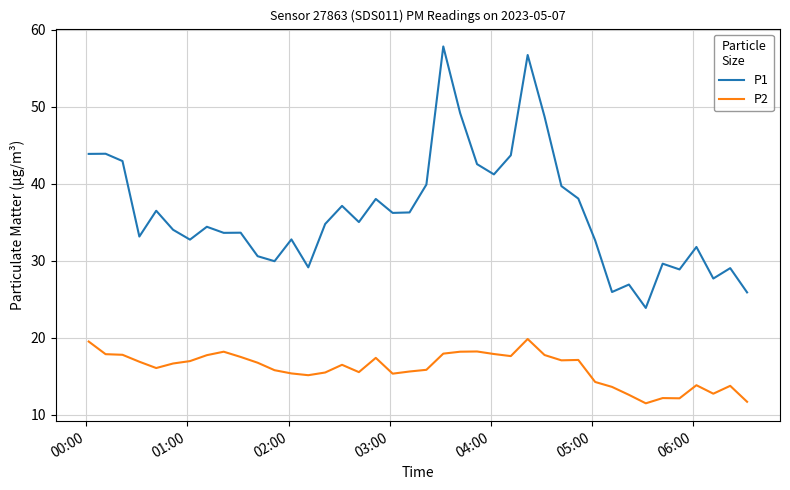

Which series has the largest range (max minus min)?

P1